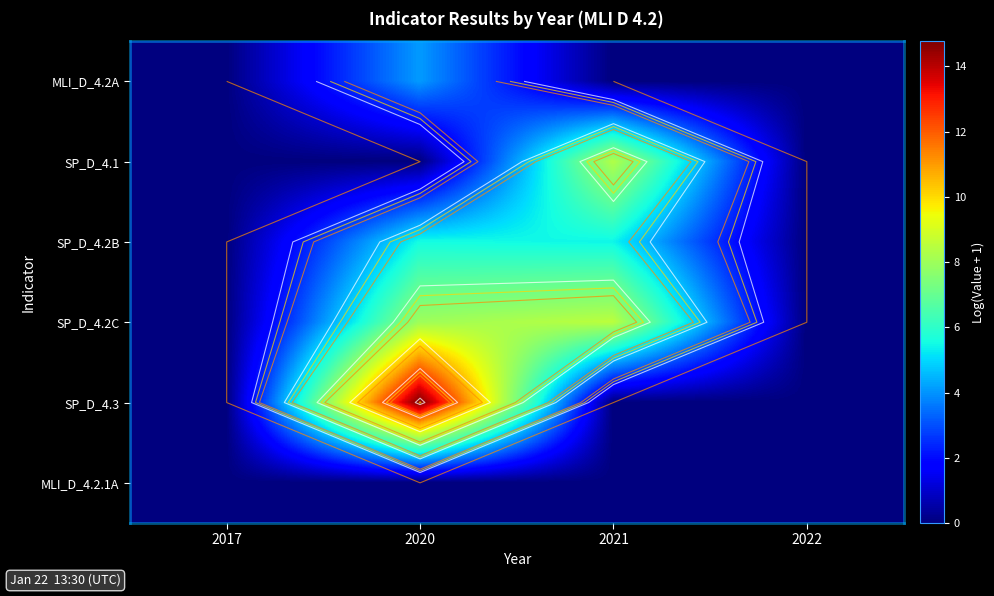

Which category has the lowest value in the MLI_D_4.2.1A series?

2017